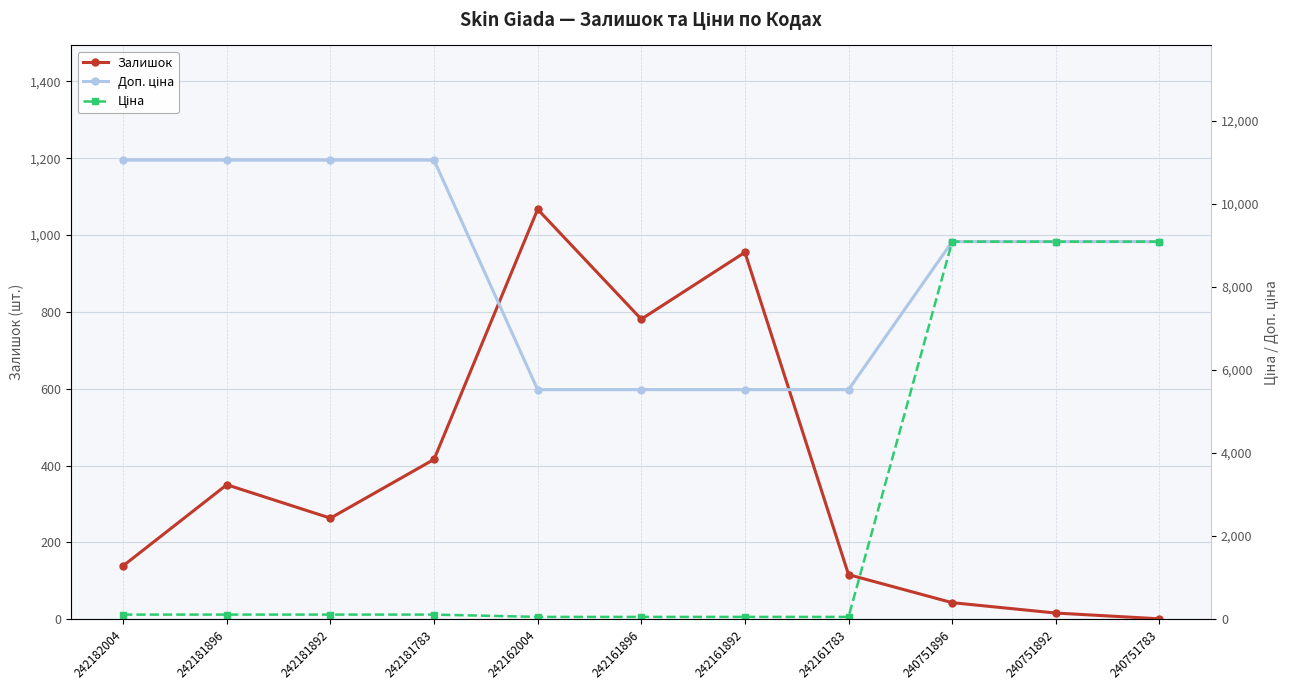

What is the average value of the Залишок series?

377